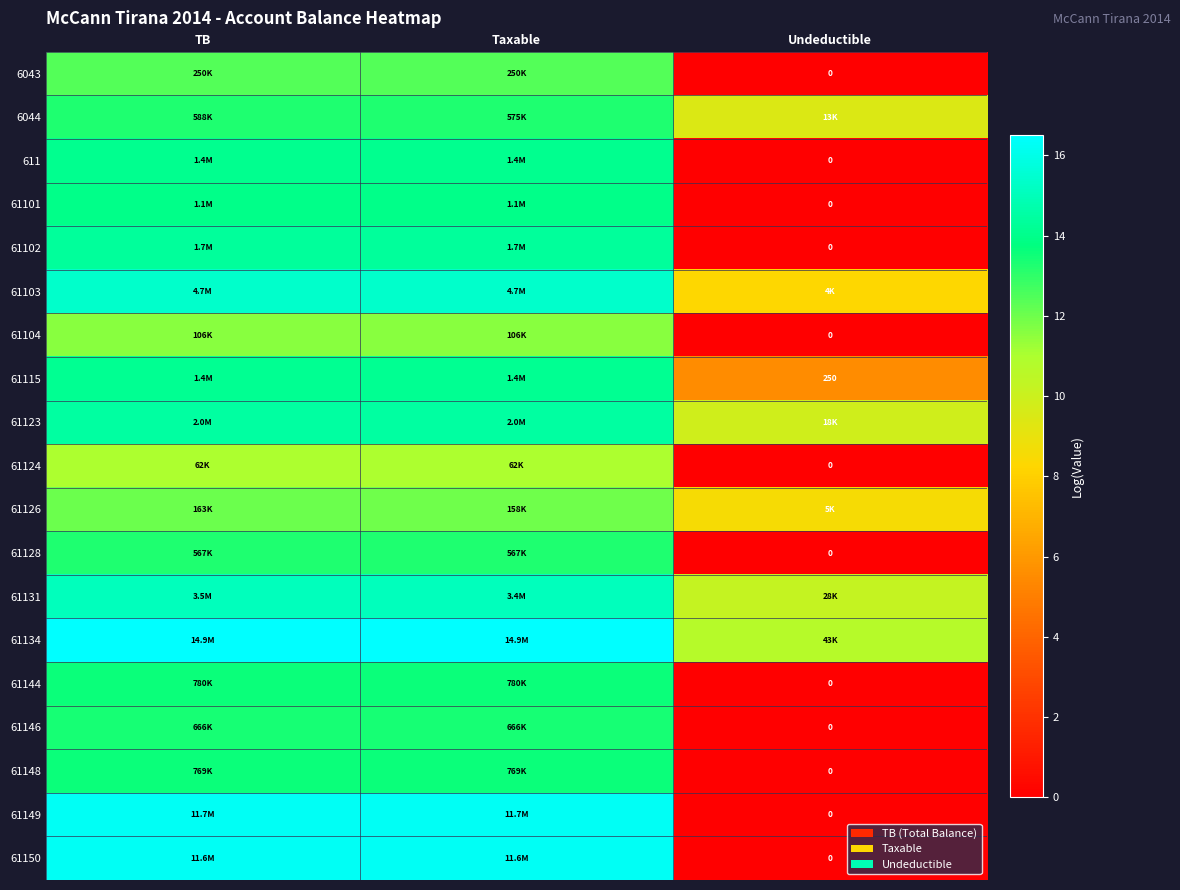

How many distinct data groups are displayed?

19